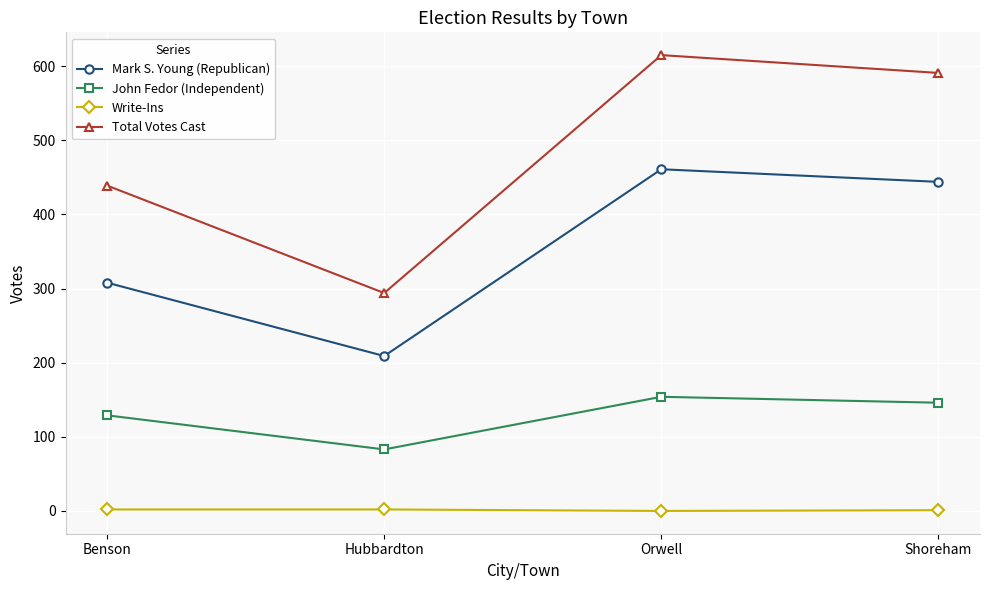

Is the value of John Fedor (Independent) at Benson greater than the value of Mark S. Young (Republican) at Shoreham?

No